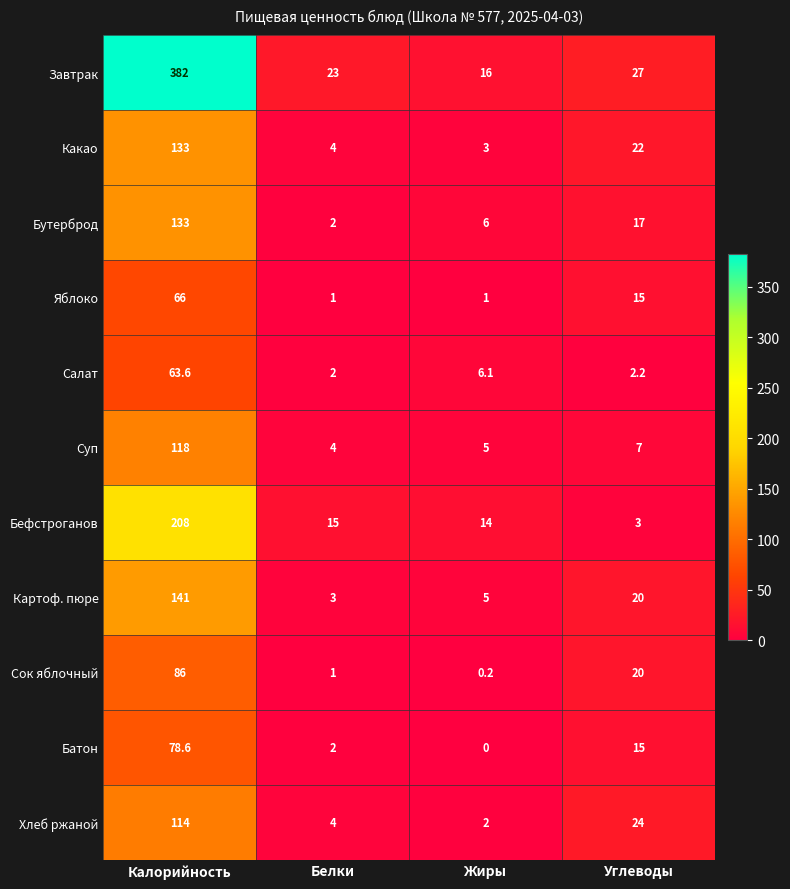

What is the sum of all Яблоко values?

83.0